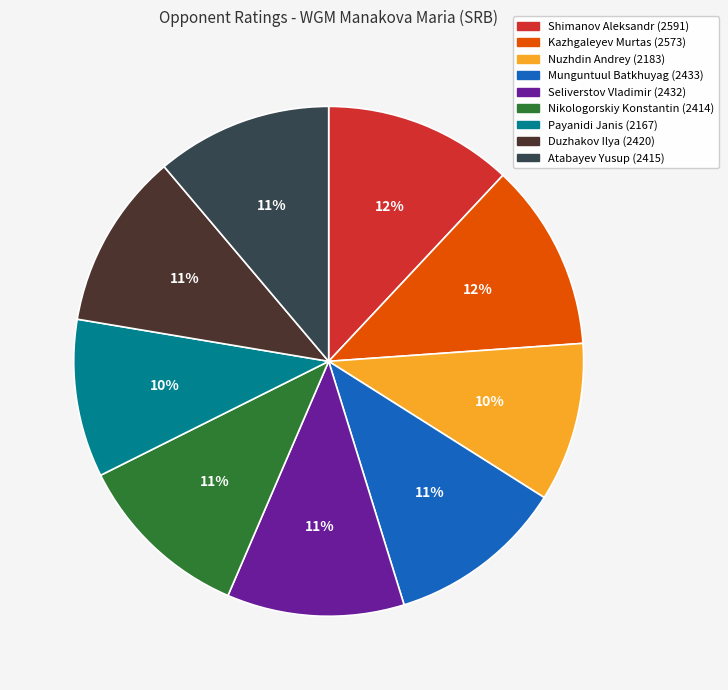

How many slices are in this pie chart?

9